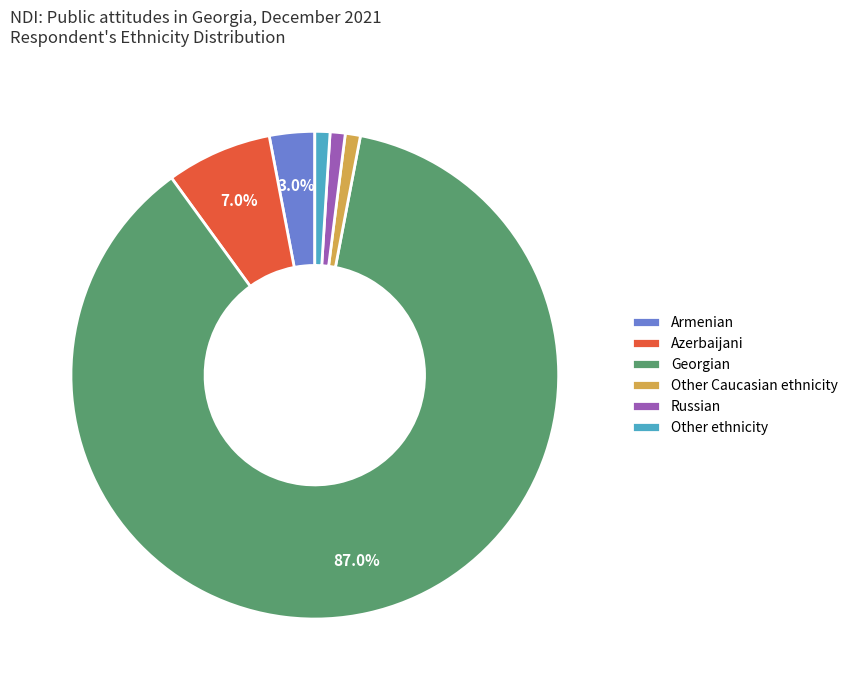

Does Georgian represent more than half of the total?

Yes